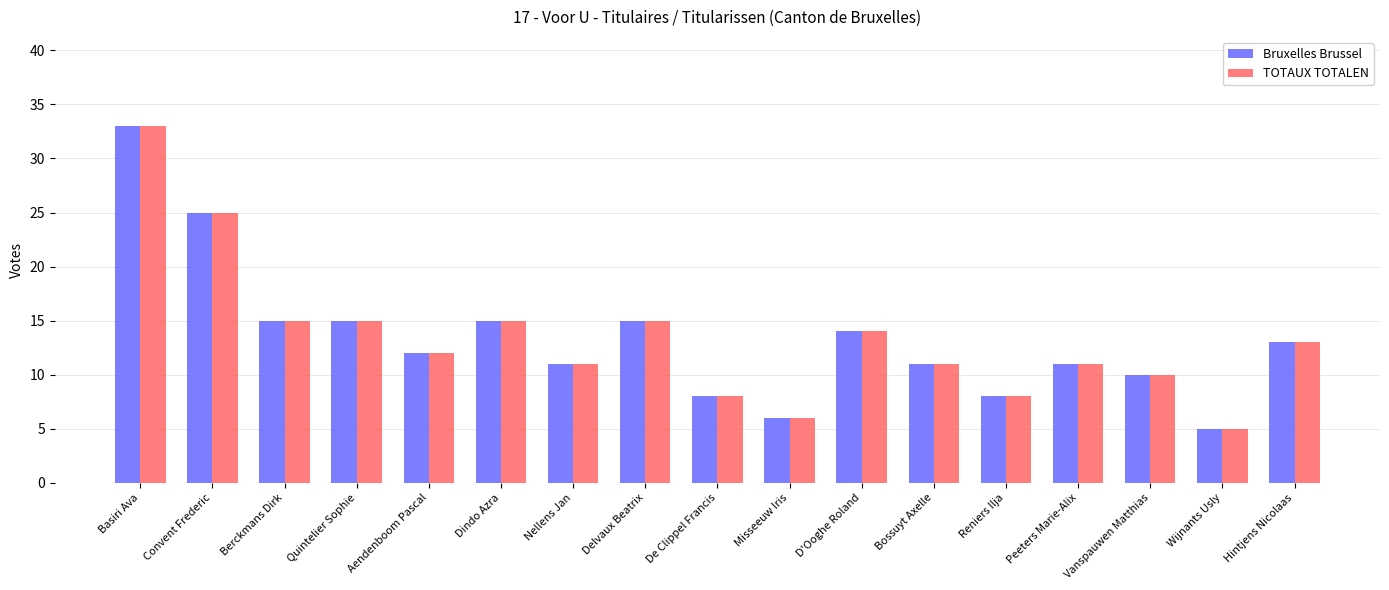

Are the bars horizontal?

No